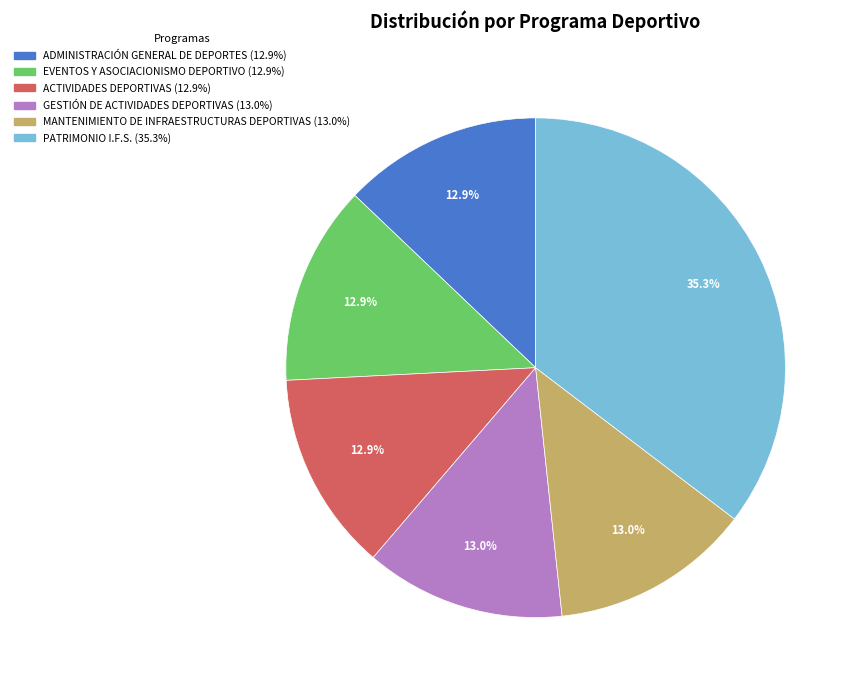

True or false: GESTIÓN DE ACTIVIDADES DEPORTIVAS accounts for 13% of the total.

True